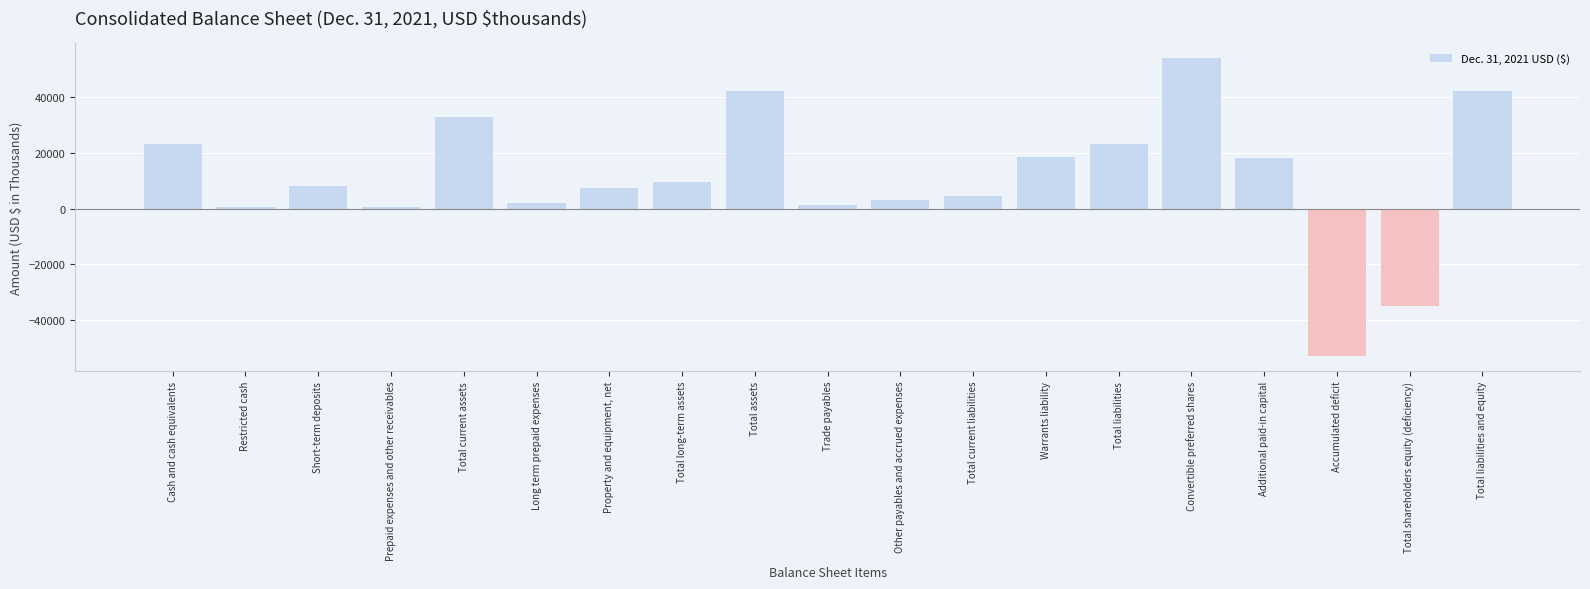

How many values are below 8080?

9